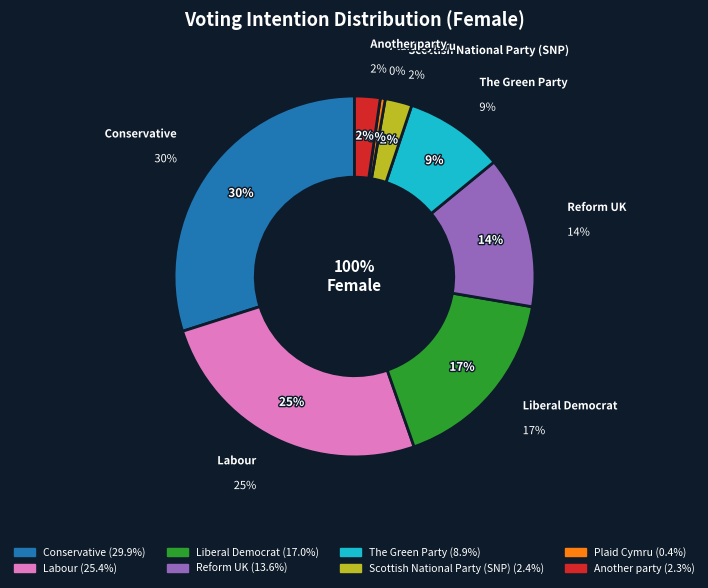

What percentage is the Labour slice, to the nearest percent?

25%